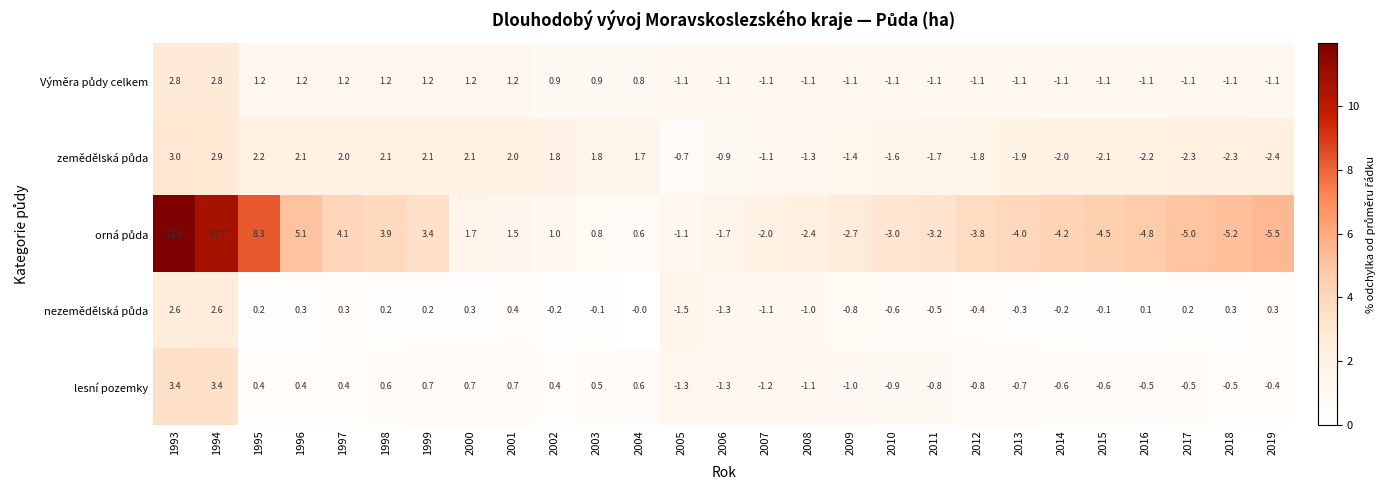

How many data points does each series have?

27